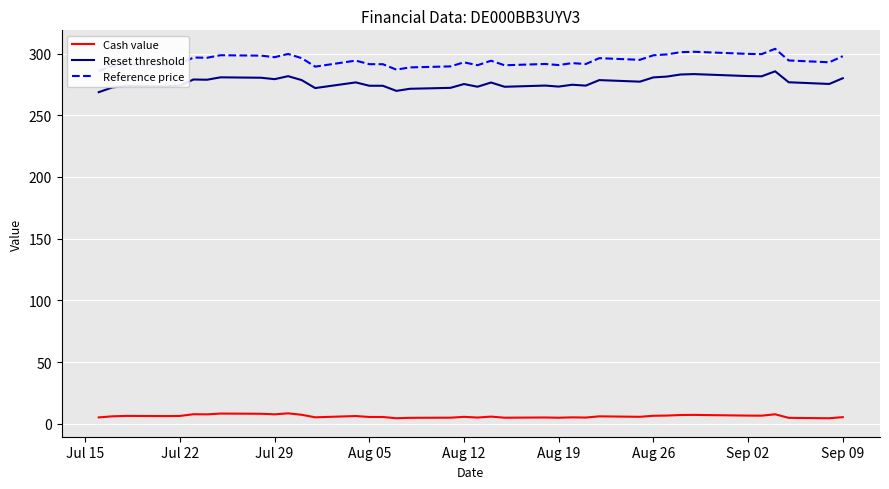

Count the number of categories in the chart.

39